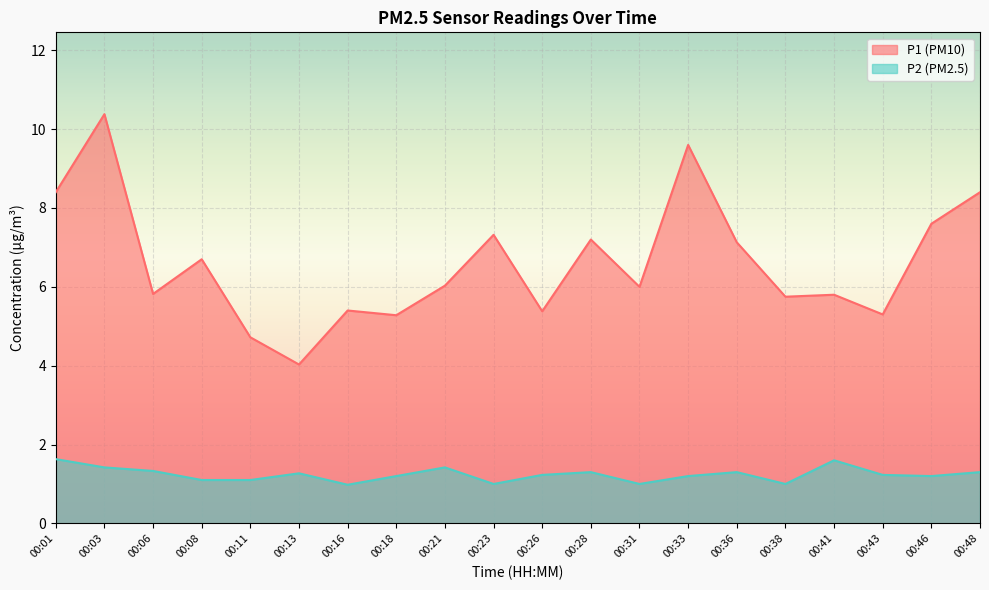

True or false: P1 and P2 intersect in this chart.

False